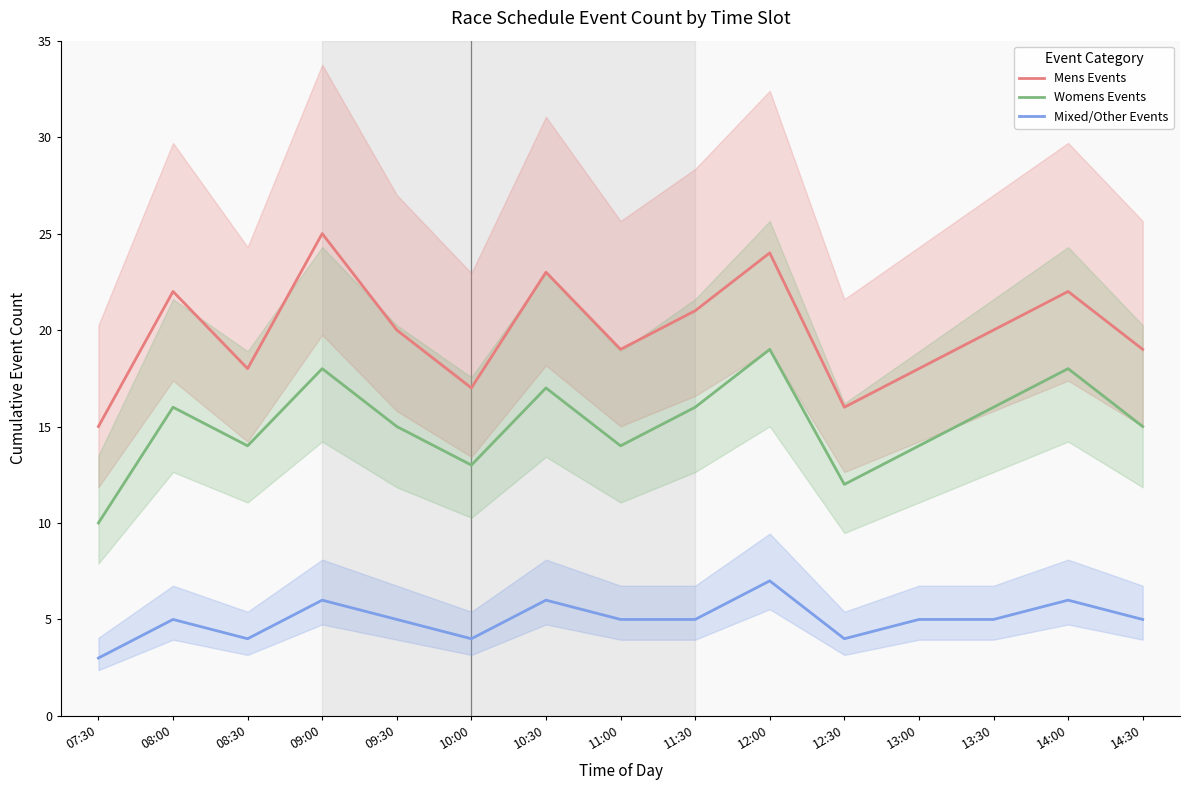

Where is the first local minimum for Mens Events?

08:30